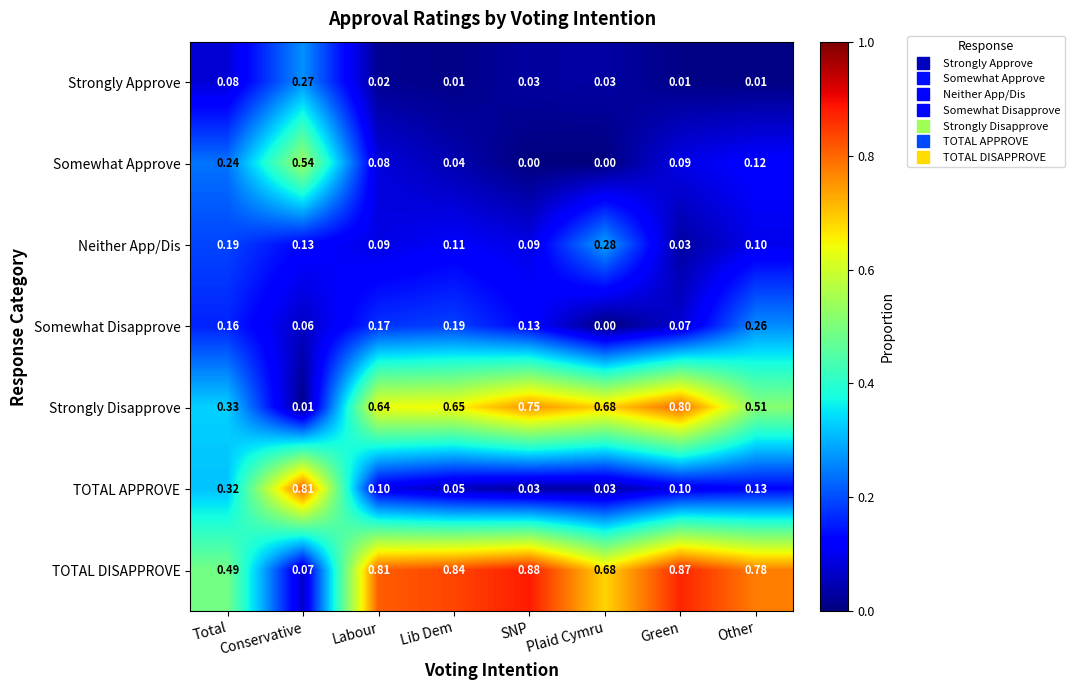

At which category is the sum across all series the highest?

Green